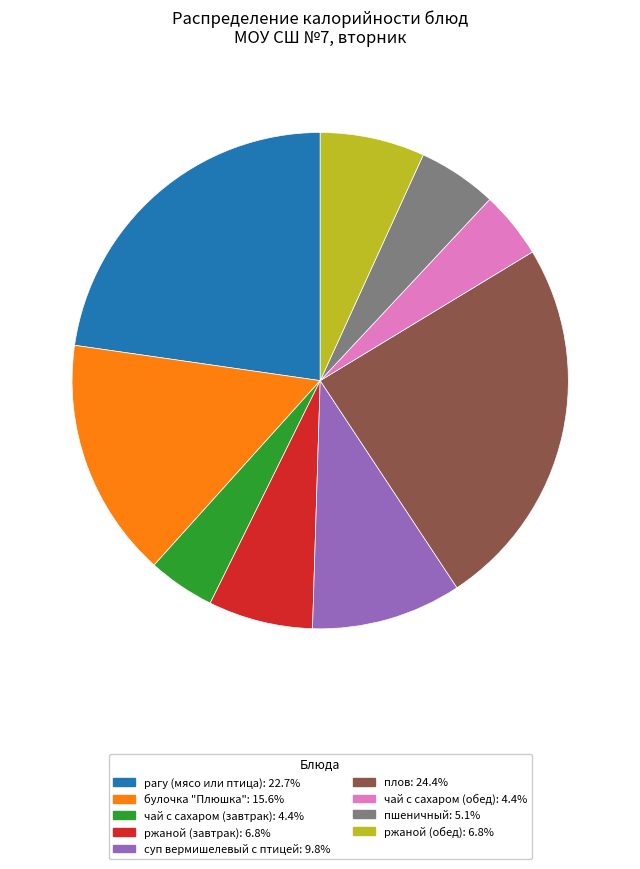

Is it true that чай с сахаром (обед) is 15% of the pie?

False